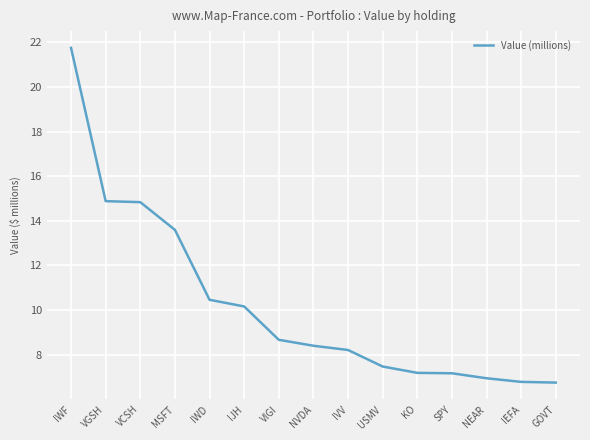

What is the change in value from NVDA to IVV?

-0.2